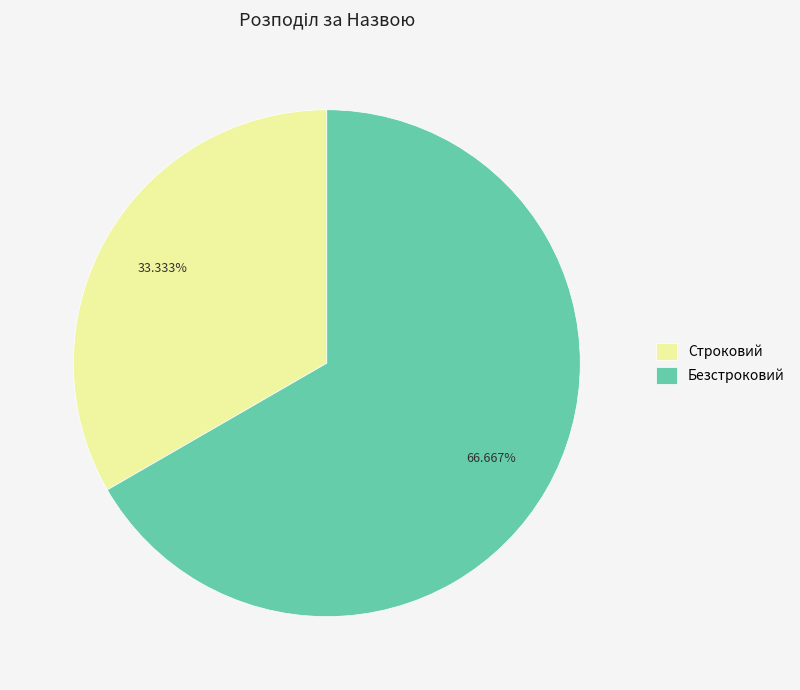

Which has a higher value, Строковий or Безстроковий?

Безстроковий